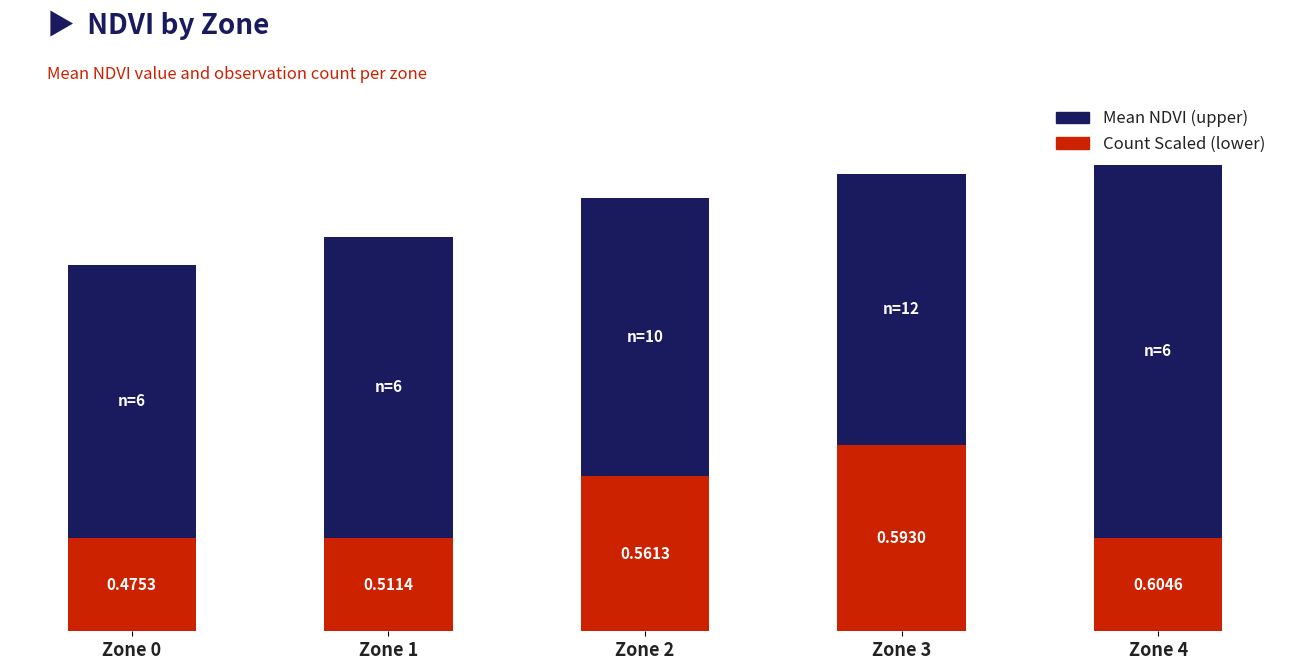

Does the chart contain any negative values?

No